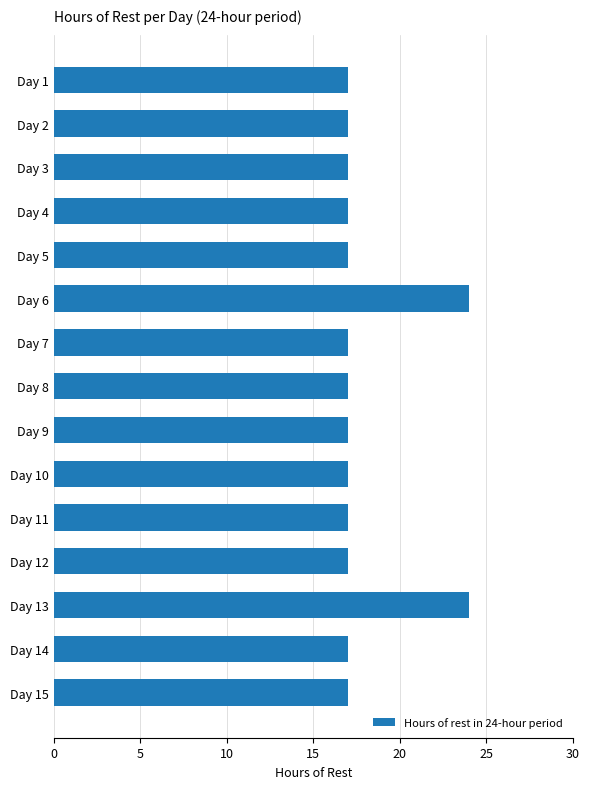

What is the smallest value displayed?

17